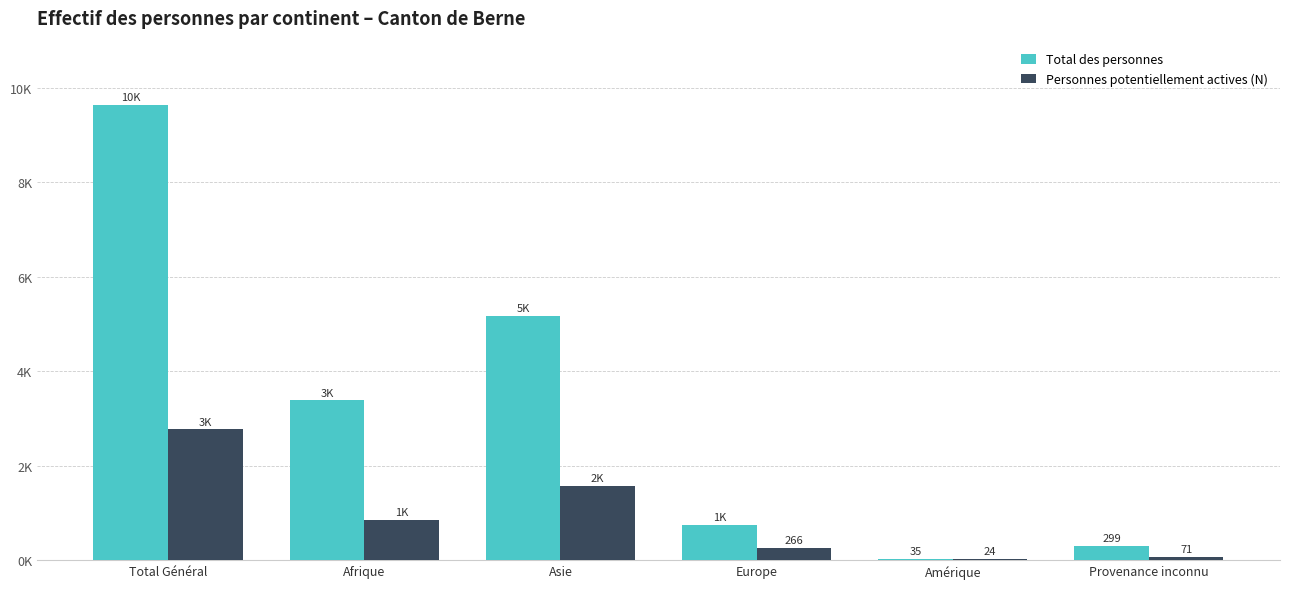

What is the value of the Total des personnes bar at the 4th from the left?

741